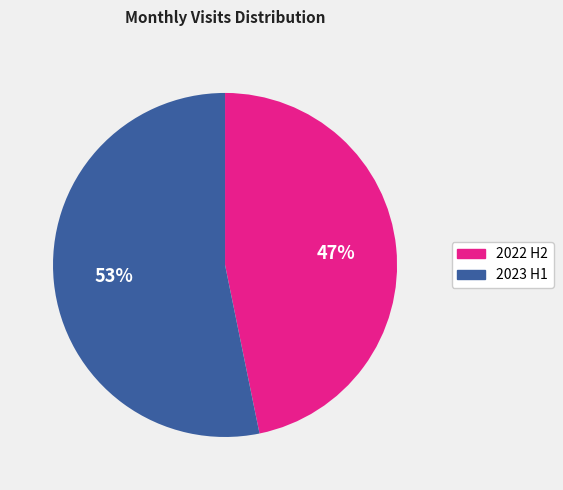

How many slices are in this pie chart?

2